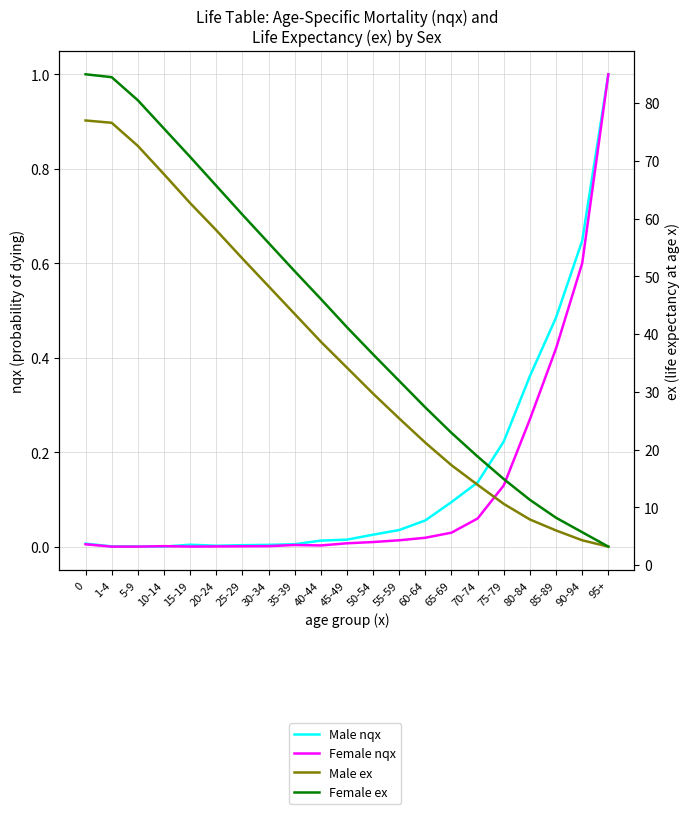

True or false: Male ex and Male nqx cross at least once.

False